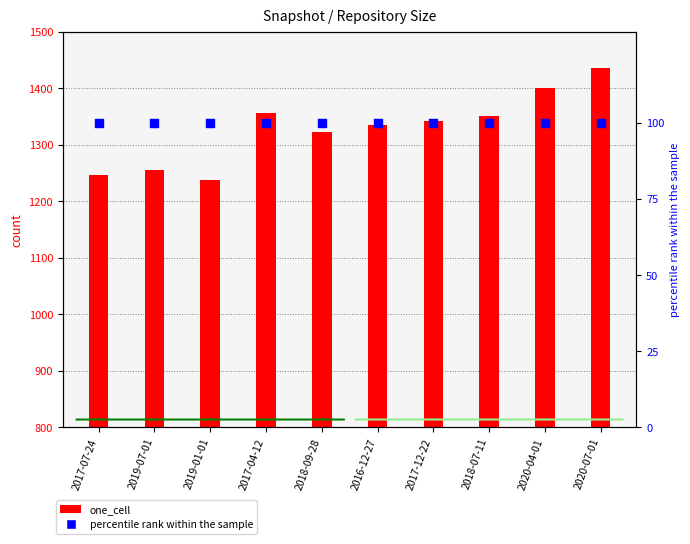

What are all the series names shown in the legend?

one_cell, percentile rank within the sample